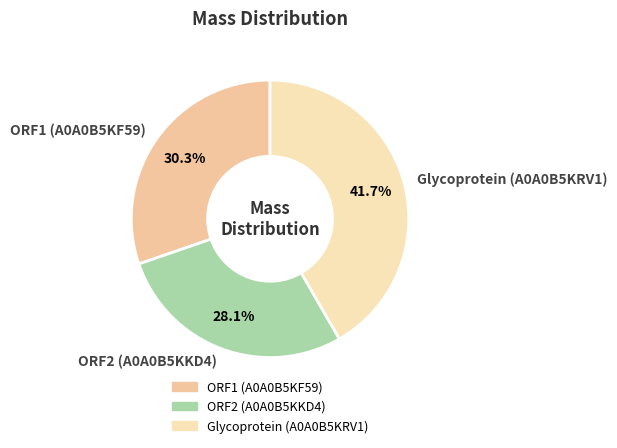

Combined, do ORF2 (A0A0B5KKD4) and ORF1 (A0A0B5KF59) account for over 50%?

Yes